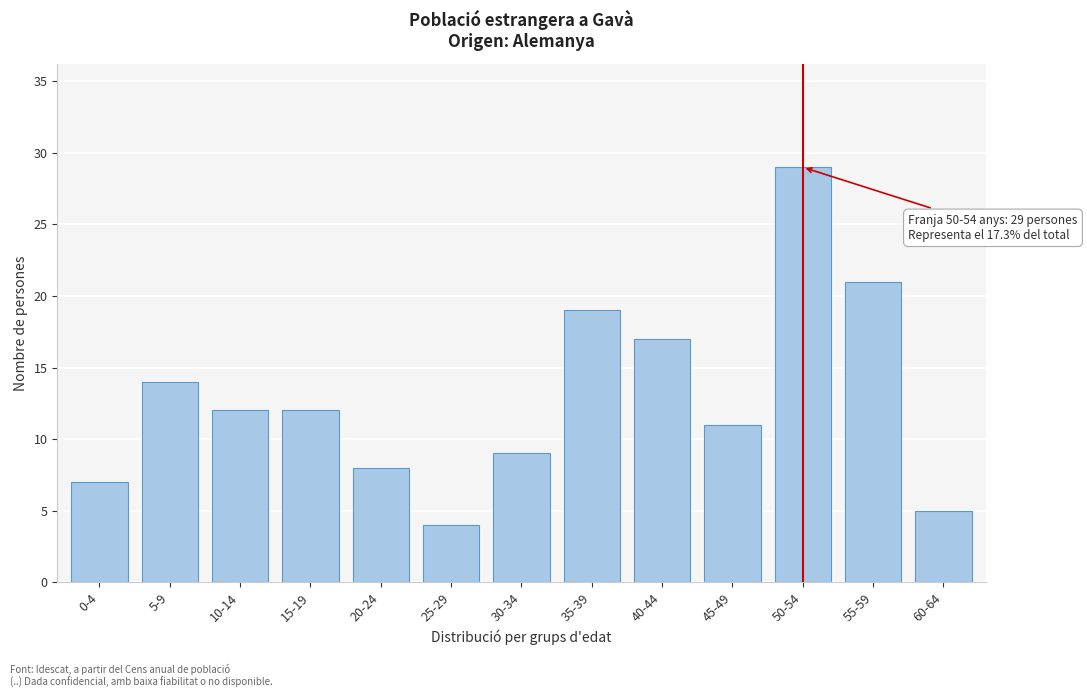

Reading left to right, transcribe all the data shown in this chart.

7	14	12	12	8	4	9	19	17	11	29	21	5